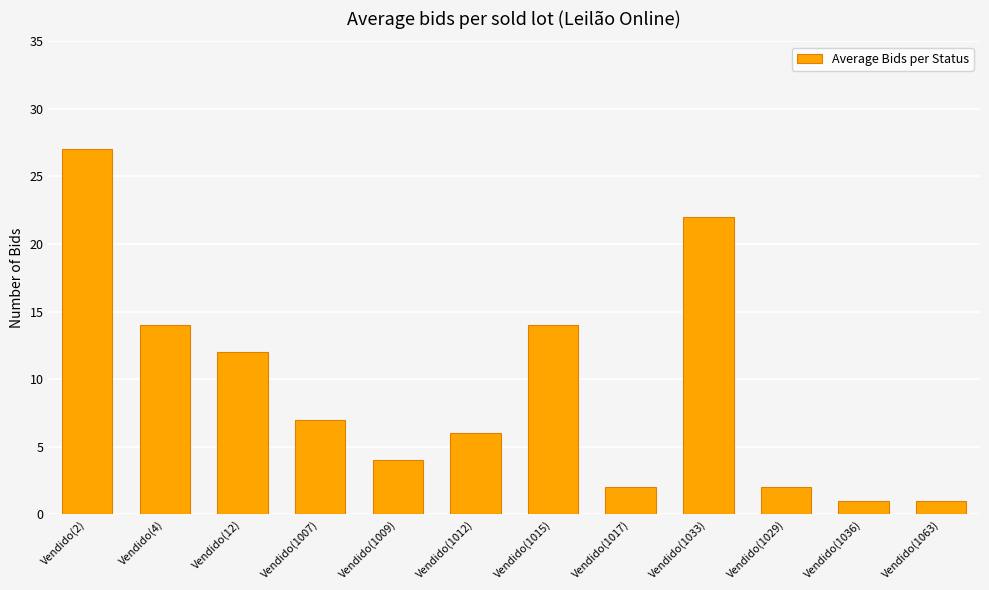

What is the smallest value displayed?

1